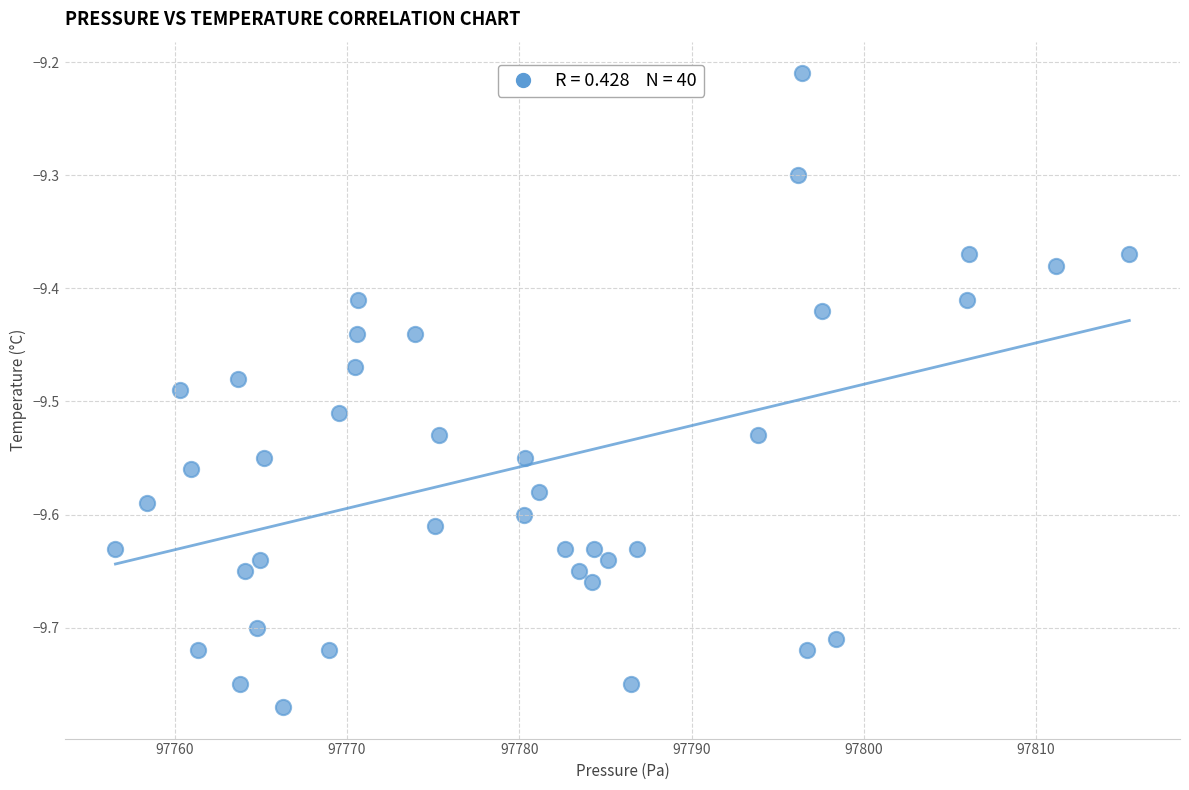

What is the range of Y values (max minus min)?

0.6